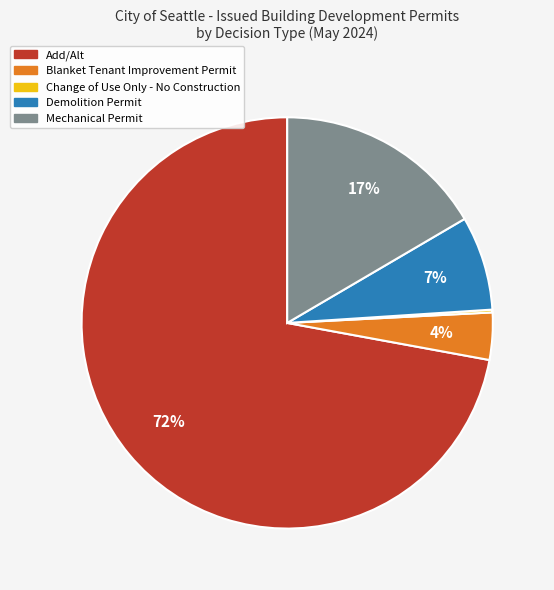

To the nearest percent, what is the difference between the largest and smallest slice percentages?

72%